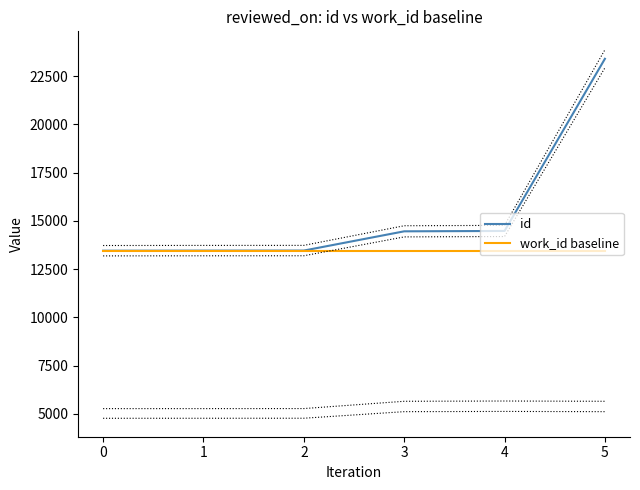

At 0, list the series in order from largest to smallest.

id, work_id baseline